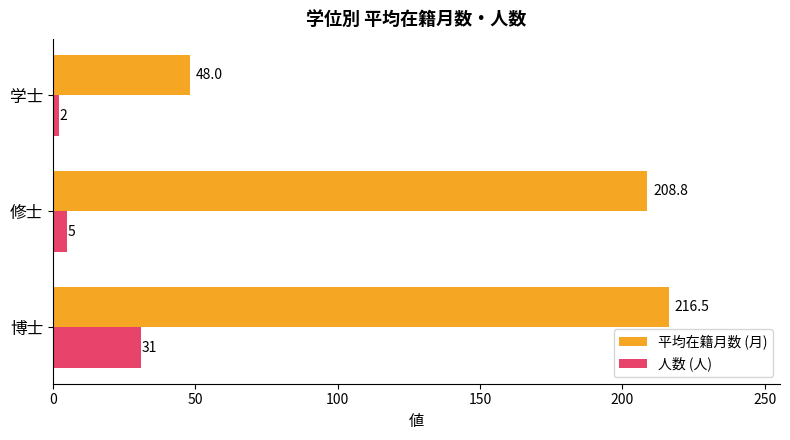

What is the difference between the highest and lowest values at 学士?

46.0